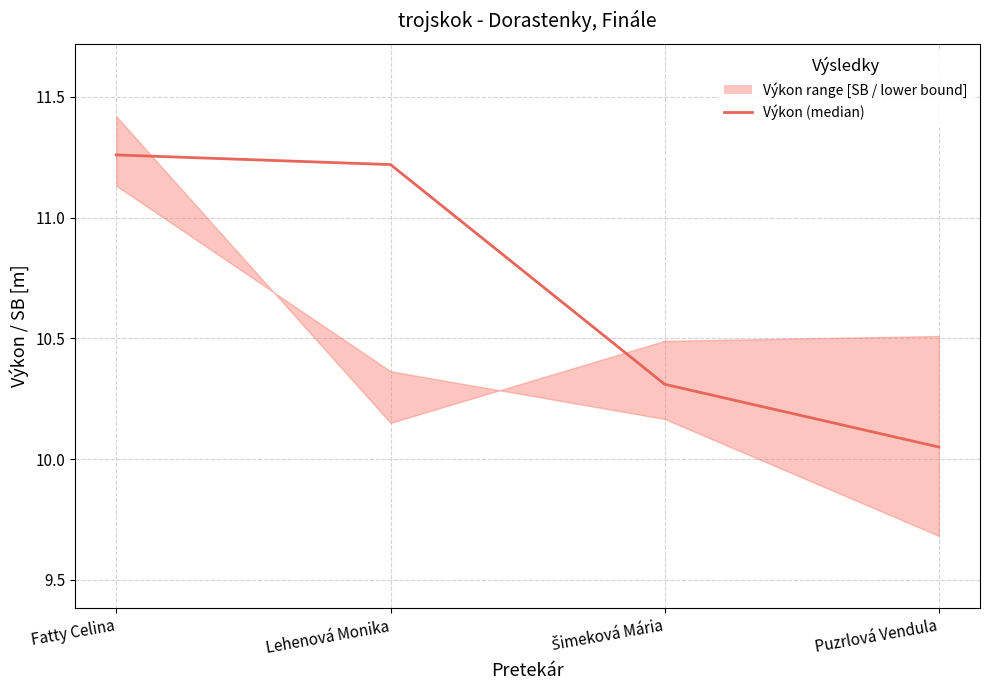

How many lines are shown in the chart?

1